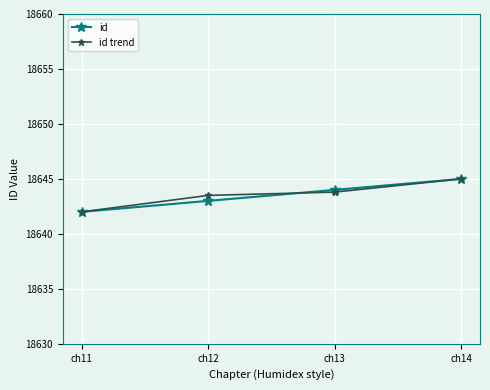

Is this an area chart (filled region under the line)?

No